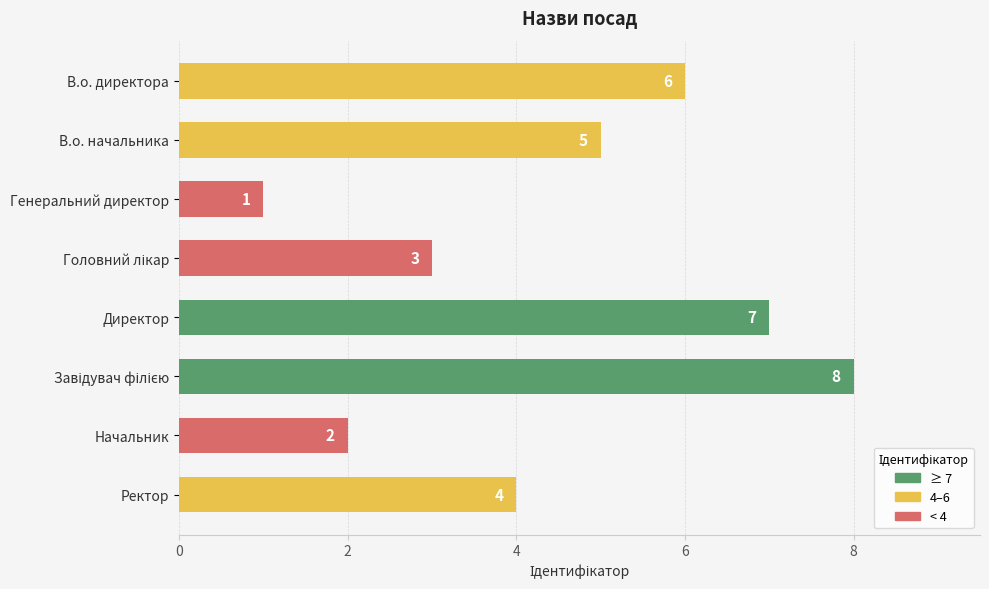

What is the value of the 6th bar from the top?

8